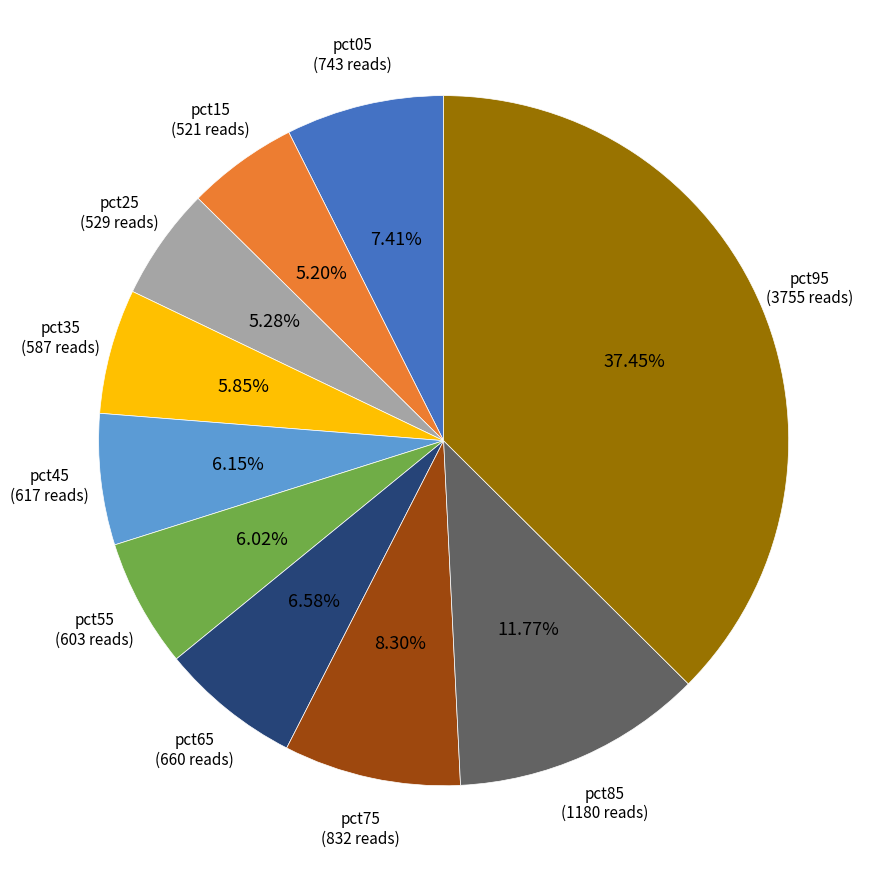

Is the sum of pct05 and pct95 greater than half?

No